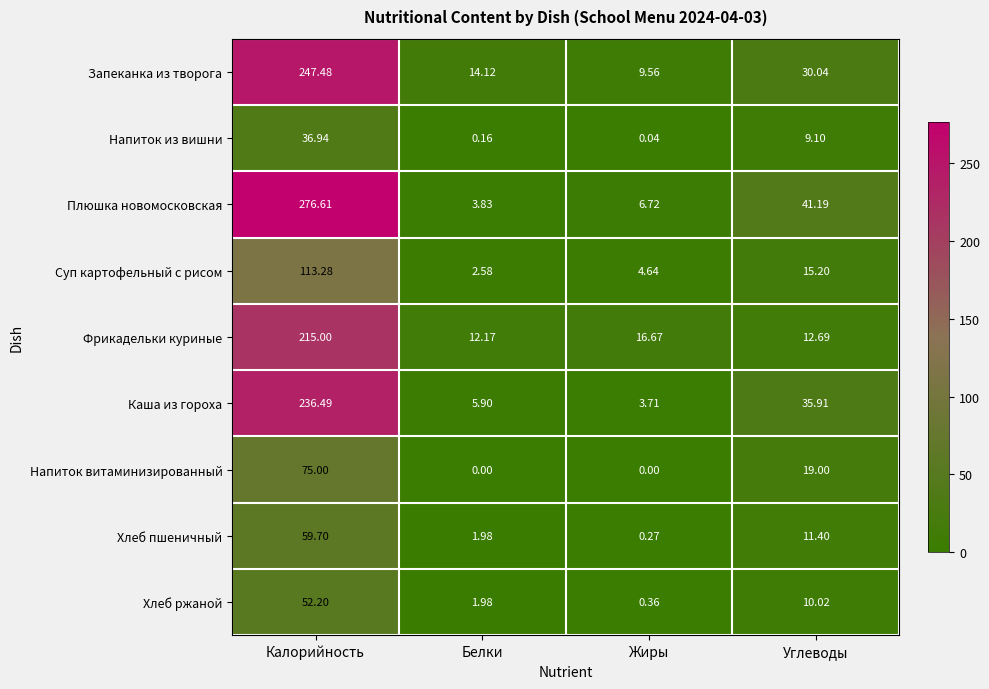

Between Калорийность and Белки, which series saw the biggest shift?

Плюшка новомосковская